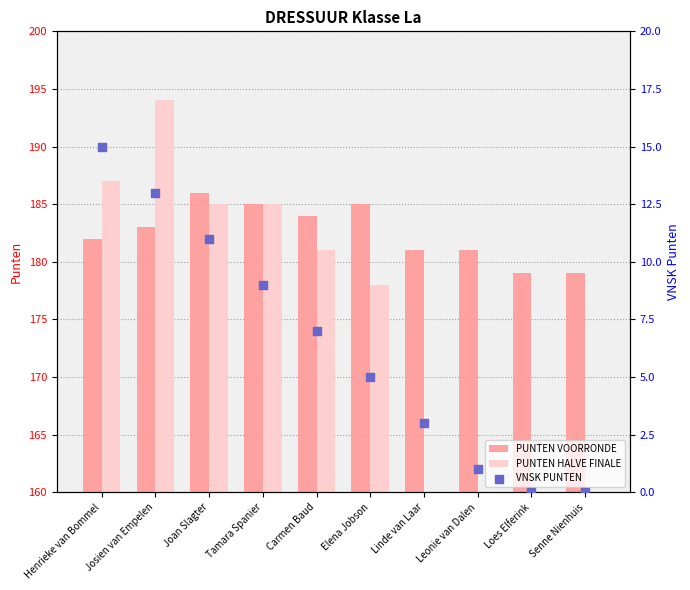

What are all the series names shown in the legend?

PUNTEN VOORRONDE, PUNTEN HALVE FINALE, VNSK PUNTEN